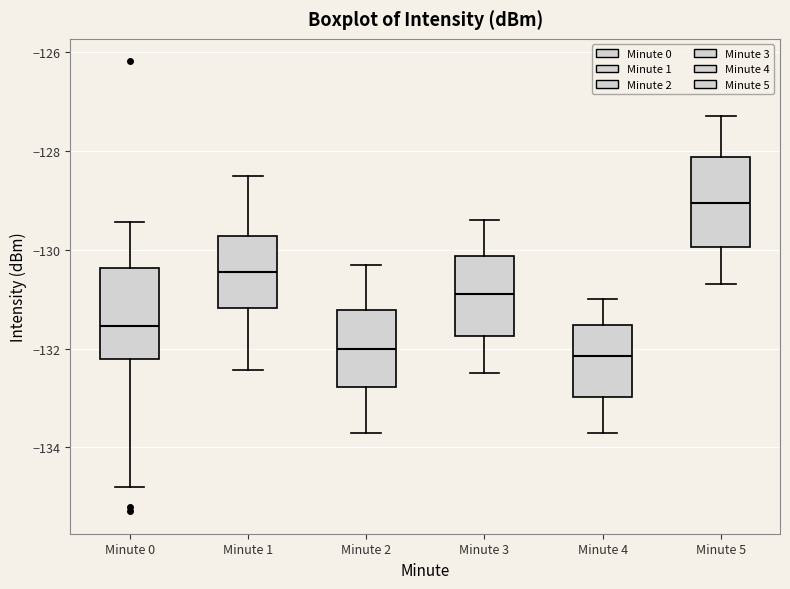

Reading left to right, transcribe this box plot: for each box, give where its median line is, the range the box spans, and where its two whiskers end, as read against the y-axis. The values are not printed on the chart, so give them approximately, as read against the axis.

Minute 0: median -131.6, box -132.2 to -130.4, whiskers -134.8 to -129.4
Minute 1: median -130.4, box -131.2 to -129.8, whiskers -132.4 to -128.4
Minute 2: median -132.0, box -132.8 to -131.2, whiskers -133.6 to -130.2
Minute 3: median -130.8, box -131.8 to -130.2, whiskers -132.4 to -129.4
Minute 4: median -132.2, box -133.0 to -131.6, whiskers -133.6 to -131.0
Minute 5: median -129.0, box -130.0 to -128.2, whiskers -130.6 to -127.2